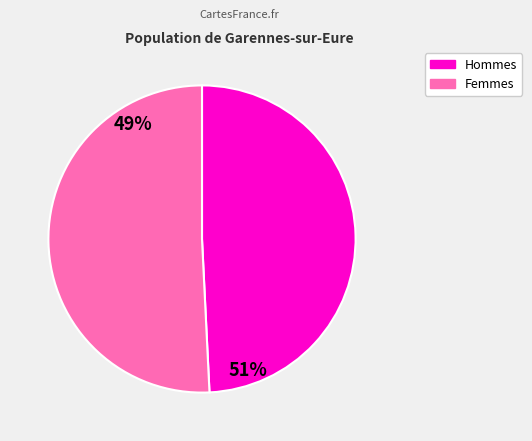

Is there a majority slice in this chart?

Yes